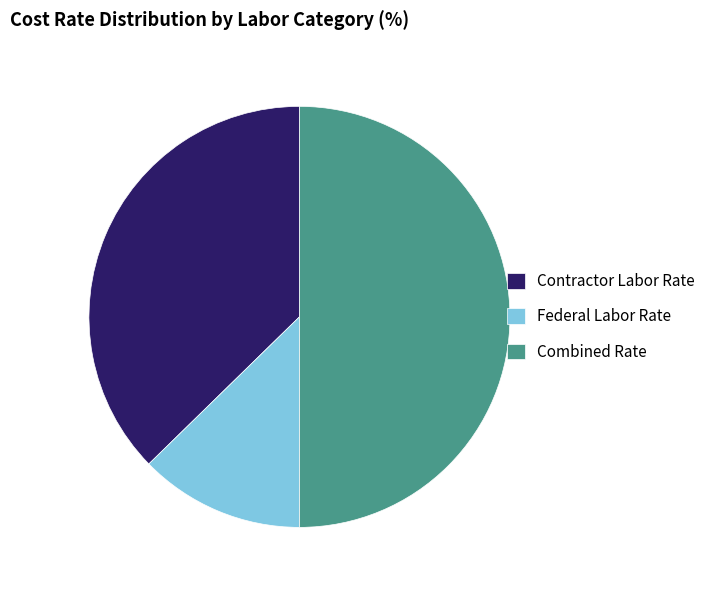

The Federal Labor Rate slice represents 1% of the pie. True or false?

False